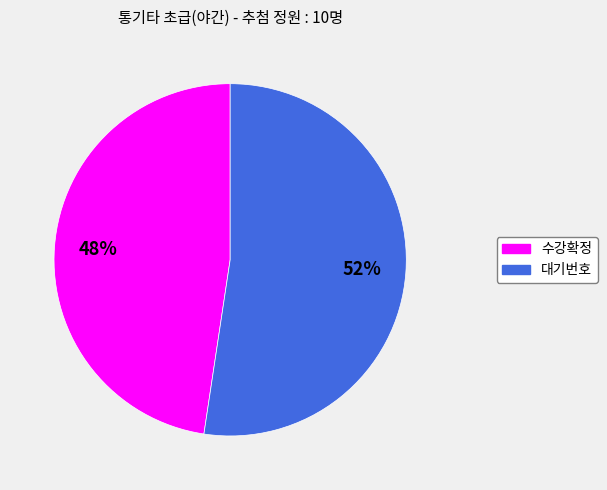

Does 수강확정 account for over 50% of the chart?

No